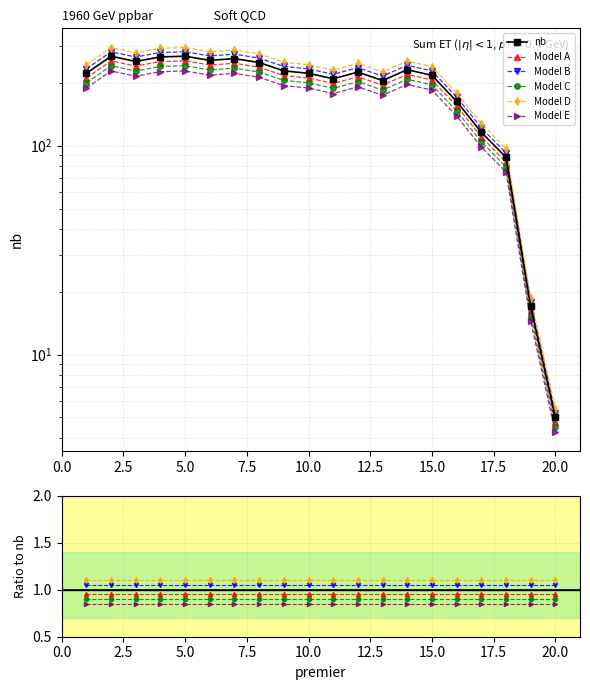

What is the minimum value shown in the chart?

0.8